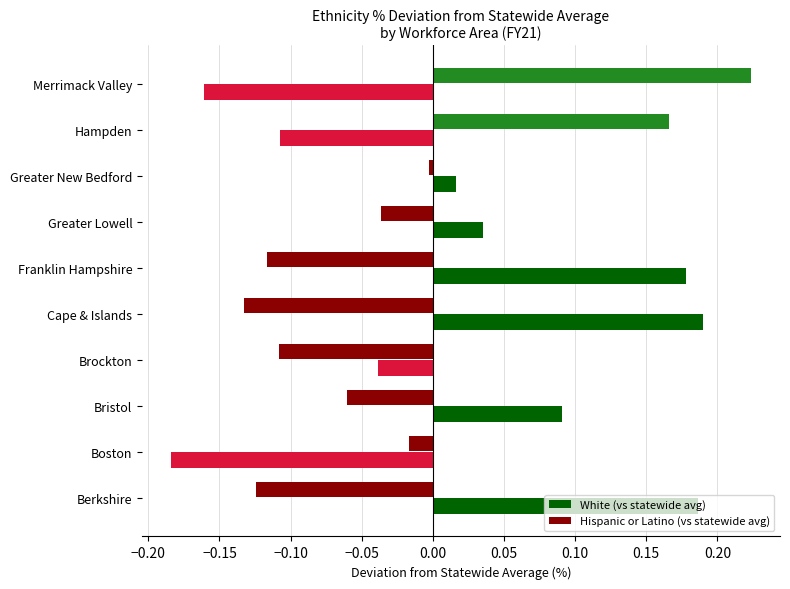

Which series changed the most between Brockton and Greater New Bedford?

Hispanic or Latino (vs statewide avg)